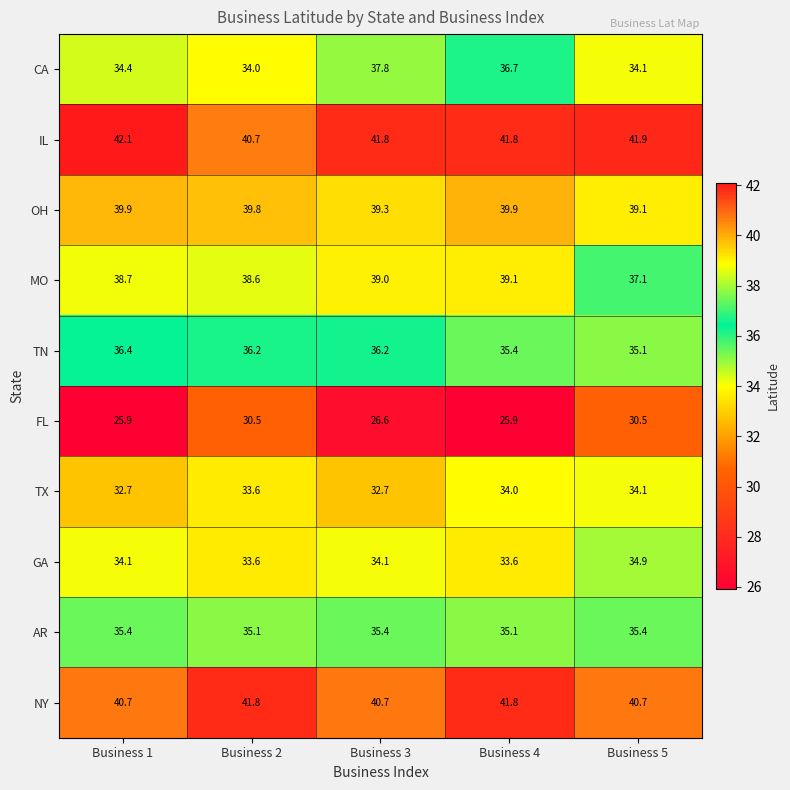

True or false: OH has a value of 39.3 at Business 3.

True